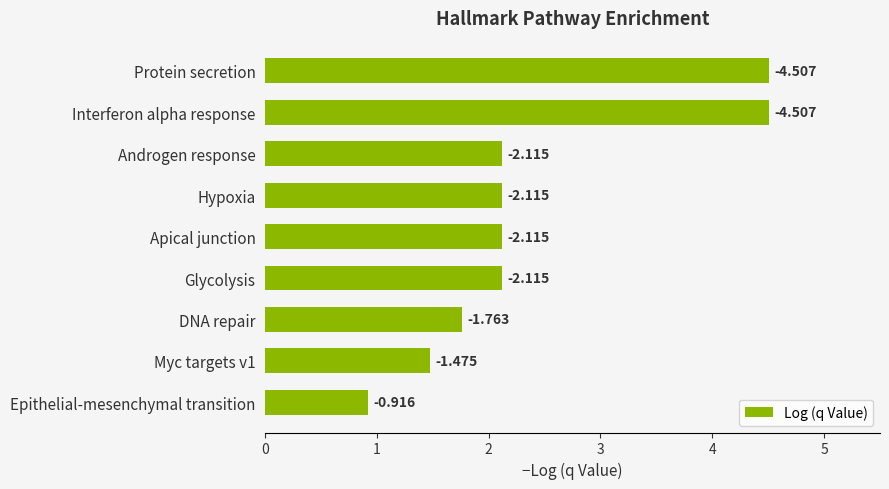

How many bars are there in total?

9